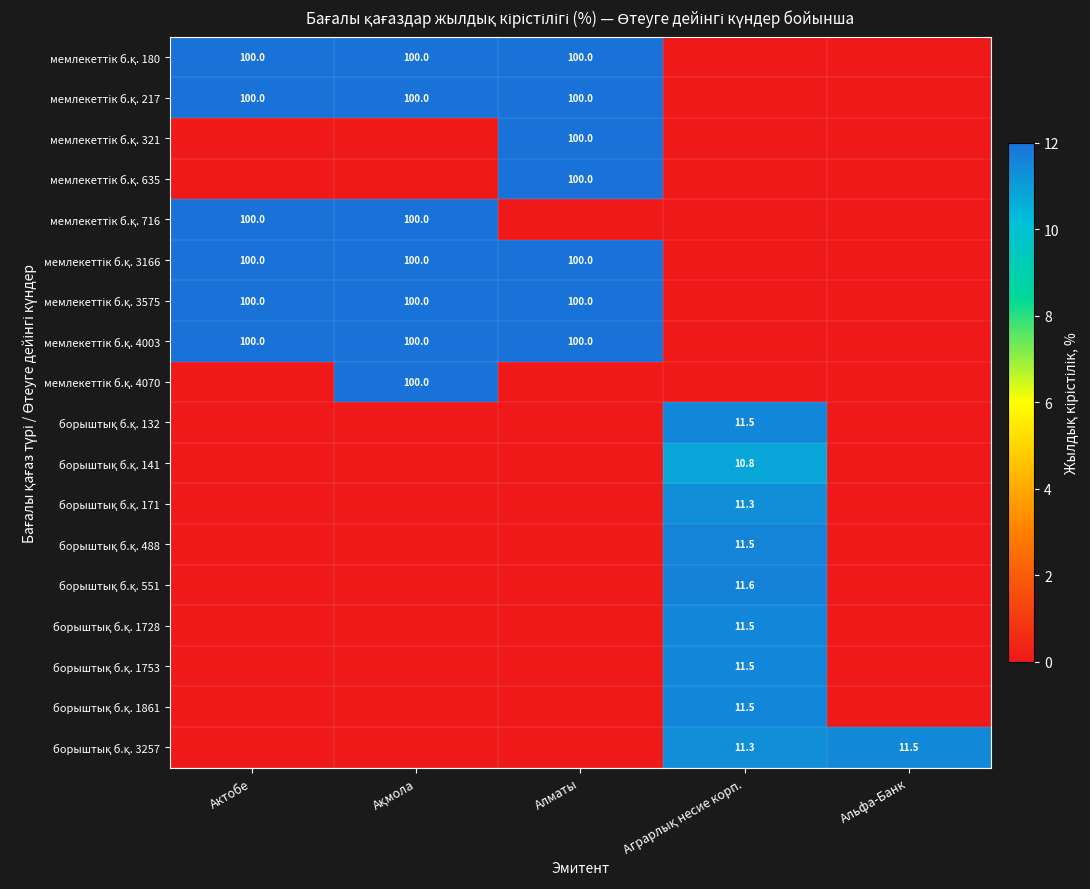

Which label corresponds to the smallest value in the chart?

Аграрлық несие корп.